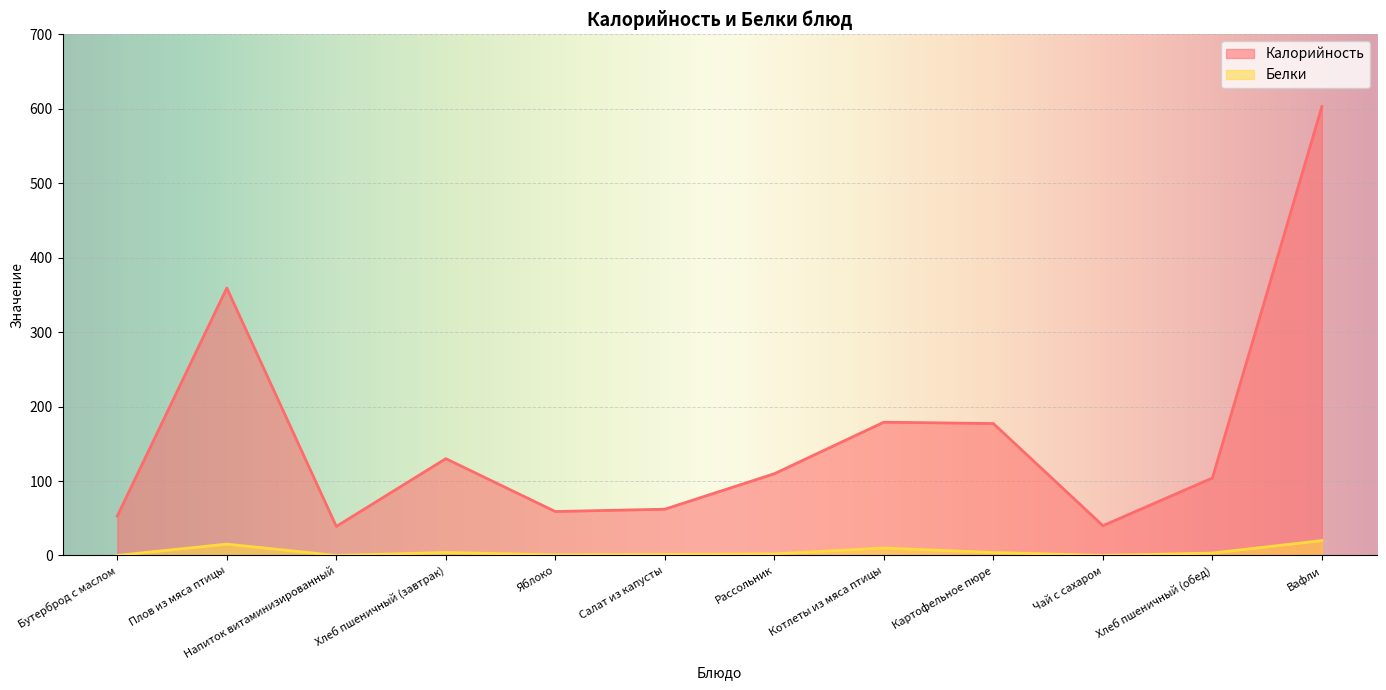

The Белки series shows 4.0 at Хлеб пшеничный (завтрак). True or false?

True